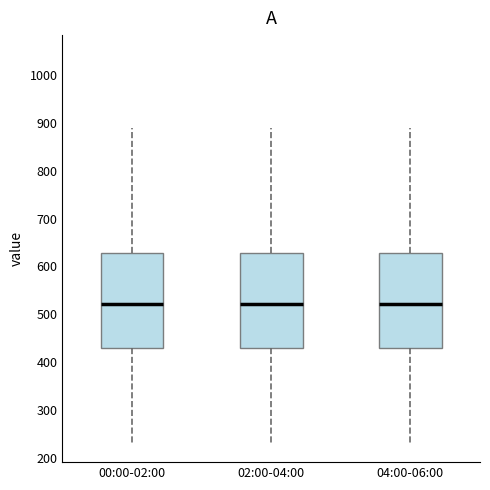

Reading left to right, transcribe this box plot: for each box, give where its median line is, the range the box spans, and where its two whiskers end, as read against the y-axis. The values are not printed on the chart, so give them approximately, as read against the axis.

00:00-02:00: median 520, box 430 to 630, whiskers 230 to 890
02:00-04:00: median 520, box 430 to 630, whiskers 230 to 890
04:00-06:00: median 520, box 430 to 630, whiskers 230 to 890